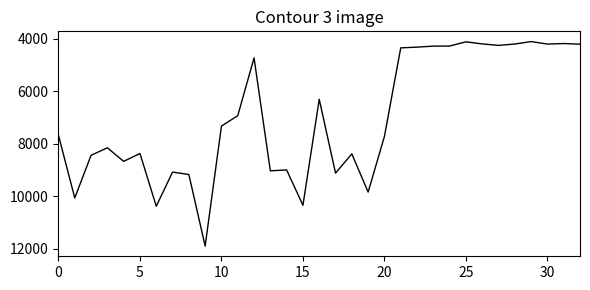

What is the maximum value shown in the chart?

11898.0